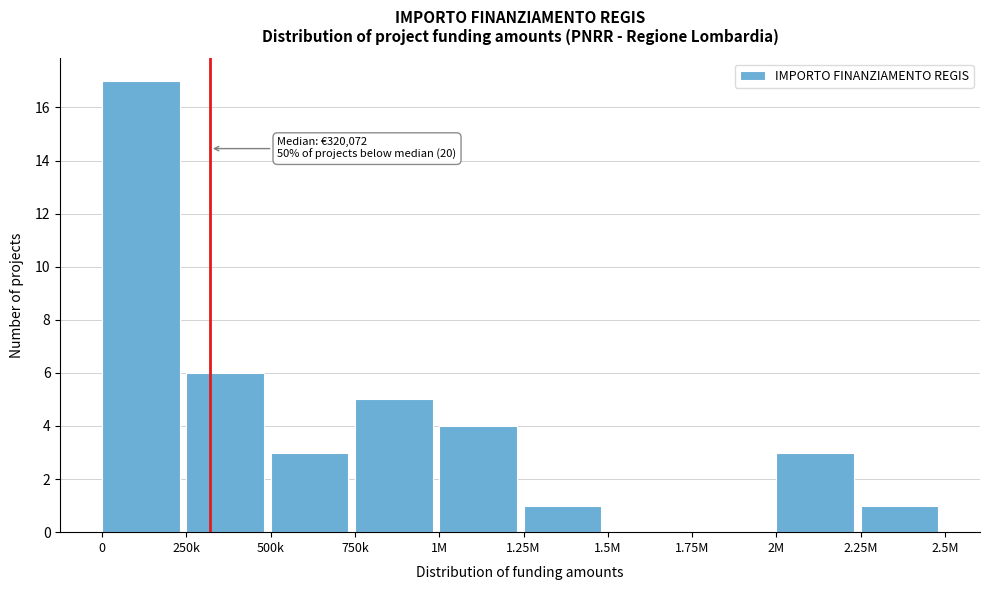

Reading left to right, extract all data points from this chart.

0=17	250k=6	500k=3	750k=5	1M=4	1.25M=1	1.5M=0	1.75M=0	2M=3	2.25M=1